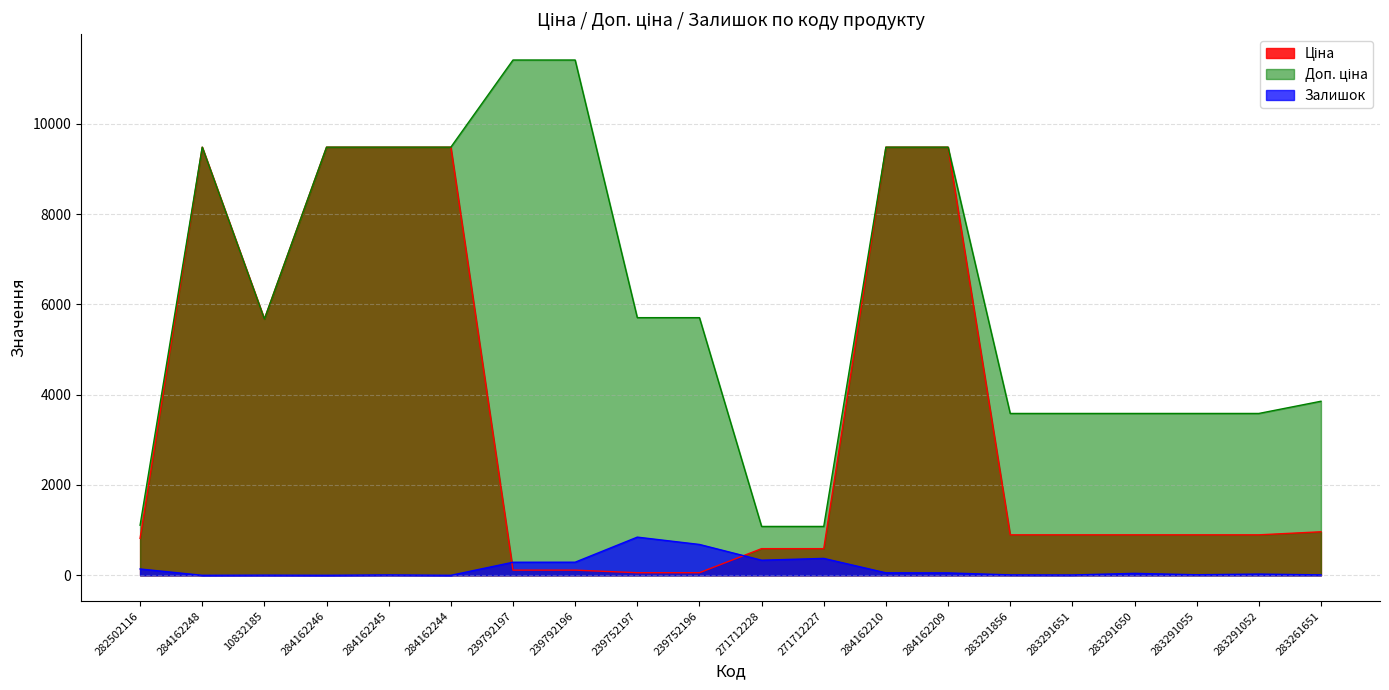

The Залишок series shows 1.3 at 10832185. True or false?

False